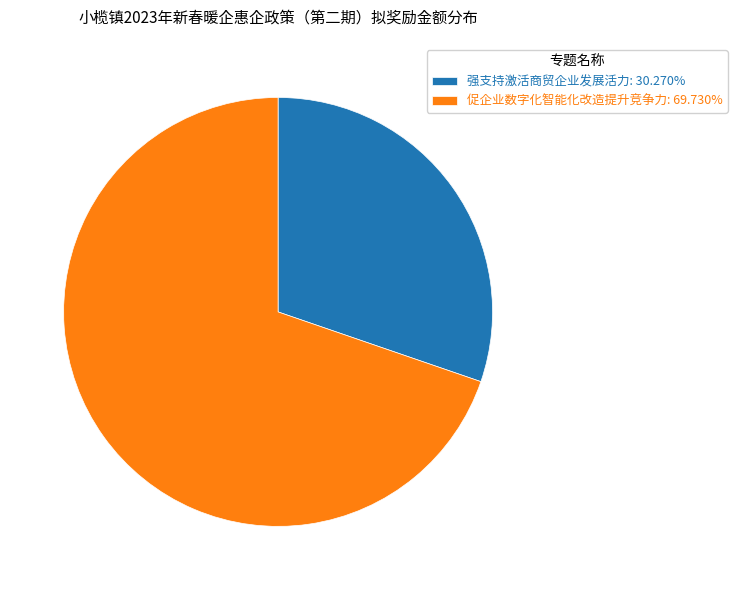

To the nearest percent, what portion does 强支持激活商贸企业发展活力 represent?

30%